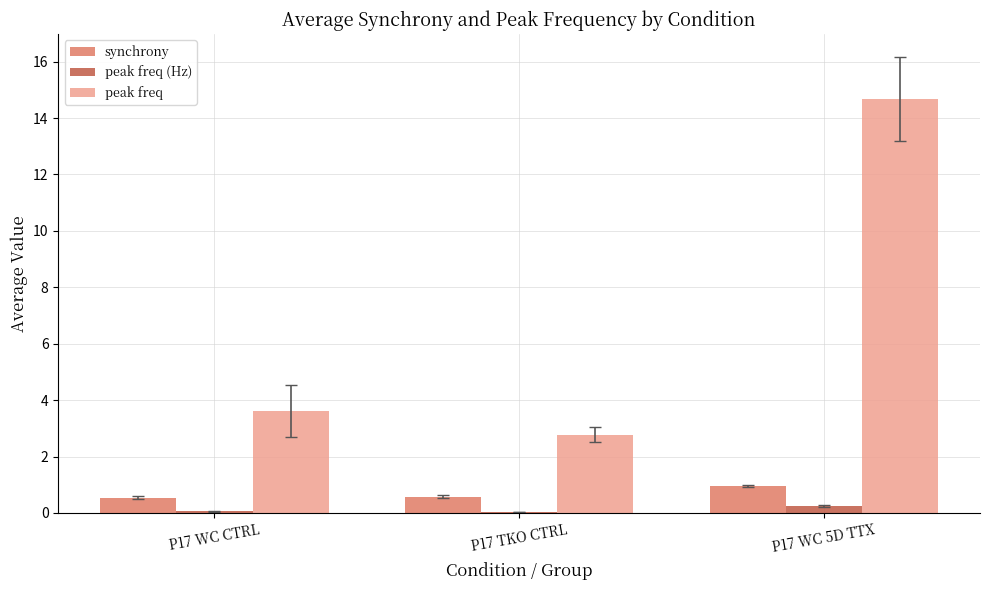

The synchrony series shows 1.0 at P17 WC 5D TTX. True or false?

True